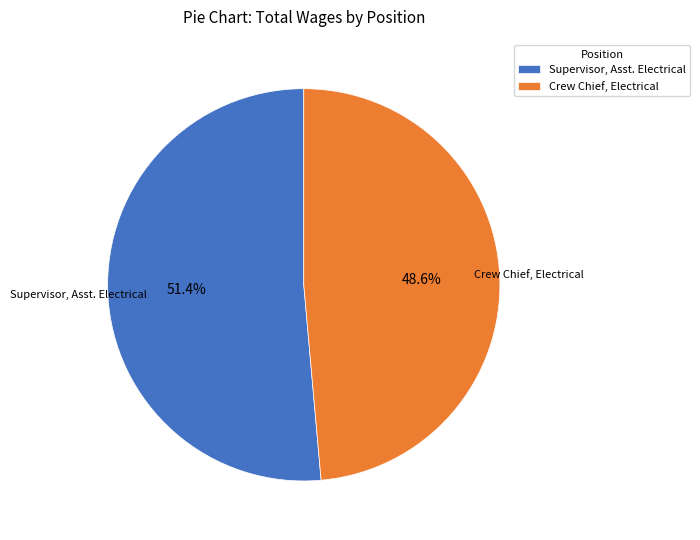

Is Supervisor, Asst. Electrical the majority of the pie?

Yes